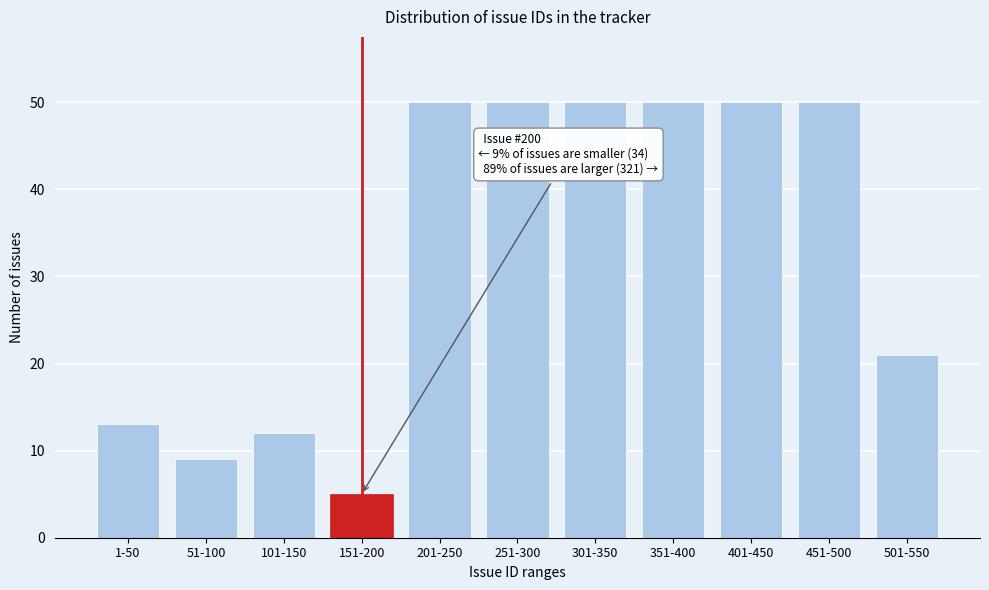

Reading right to left, transcribe all the data shown in this chart.

21	50	50	50	50	50	50	5	12	9	13